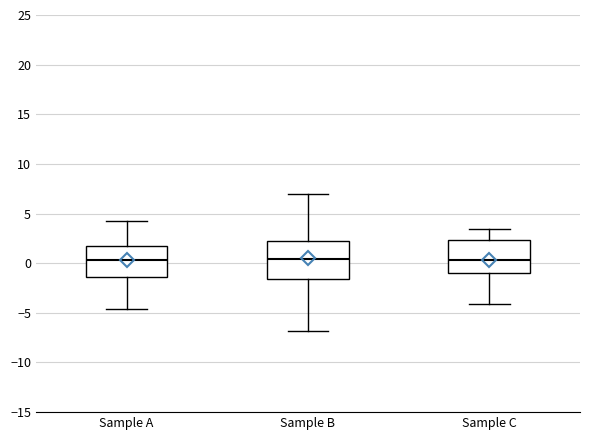

Reading left to right, transcribe this box plot: for each box, give where its median line is, the range the box spans, and where its two whiskers end, as read against the y-axis. The values are not printed on the chart, so give them approximately, as read against the axis.

Sample A: median 0.5, box -1.5 to 1.5, whiskers -4.5 to 4.5
Sample B: median 0.5, box -1.5 to 2.0, whiskers -7.0 to 7.0
Sample C: median 0.5, box -1.0 to 2.5, whiskers -4.0 to 3.5